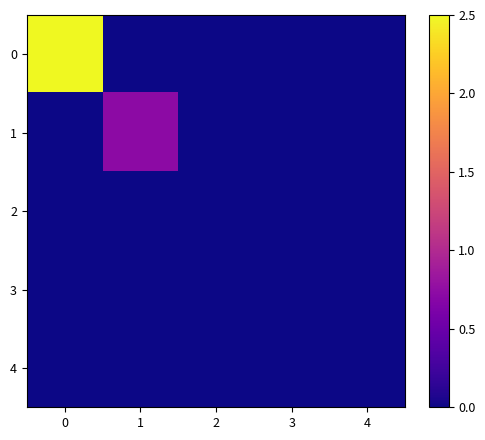

Which series has the largest total across all categories?

row_0